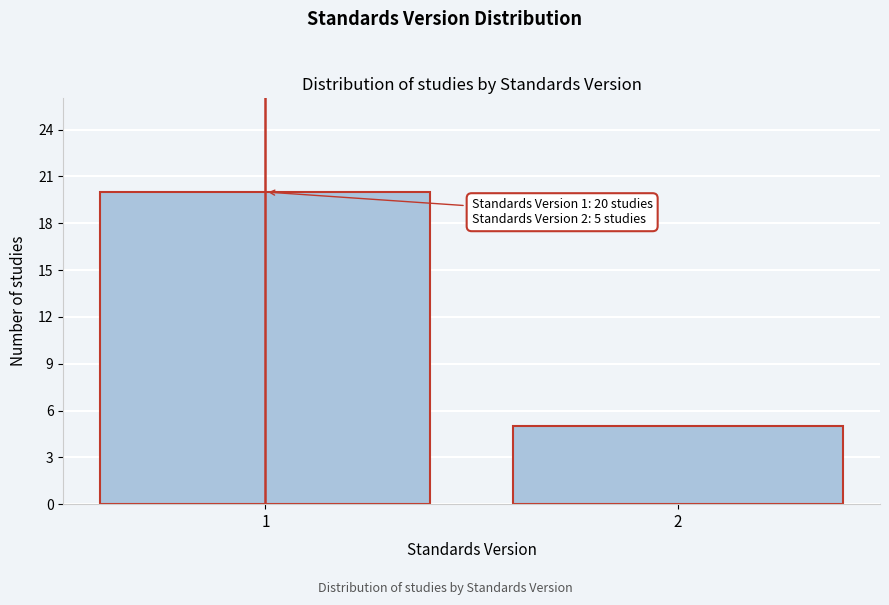

Reading left to right, extract all data points from this chart.

1=20	2=5